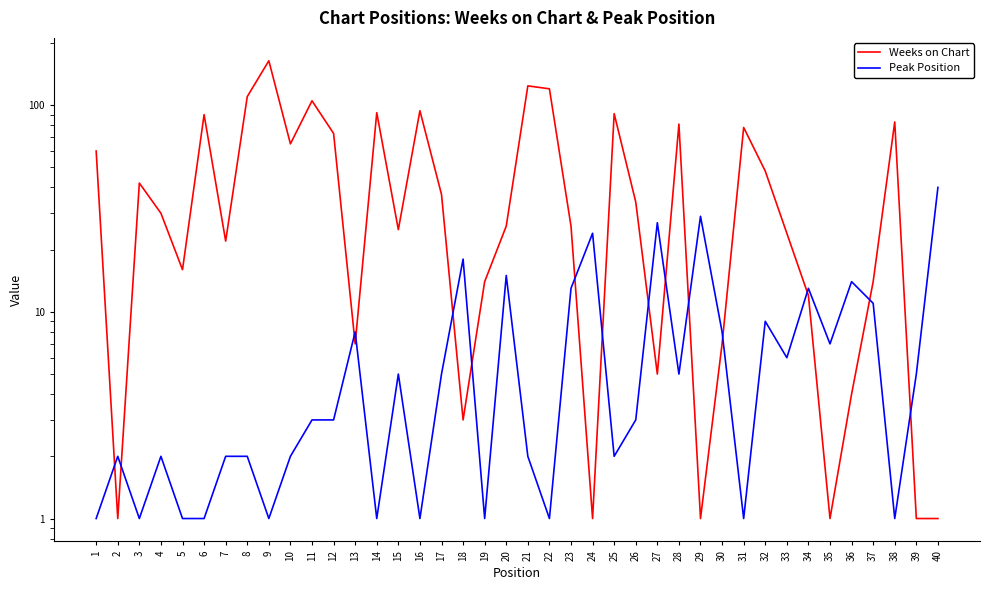

What is the value of the Peak Position point at the 22nd from the left?

1